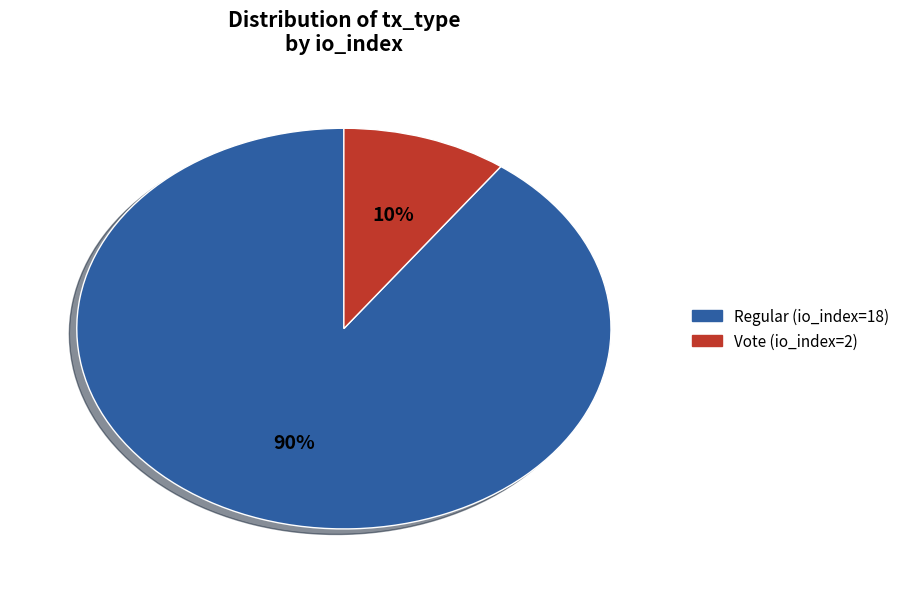

The Vote (io_index=2) slice represents 20% of the pie. True or false?

False